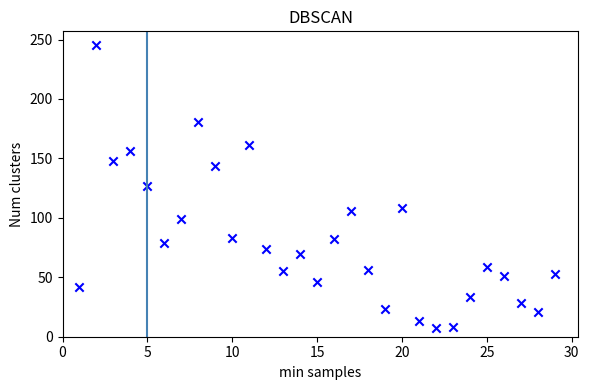

What is the range of X values (max minus min)?

28